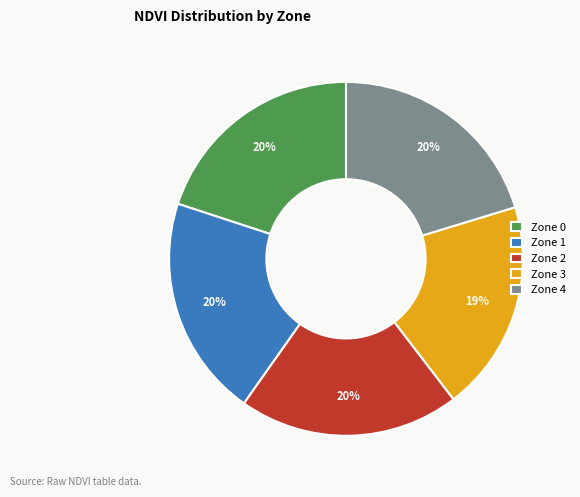

To the nearest percent, what is the average slice percentage?

20%